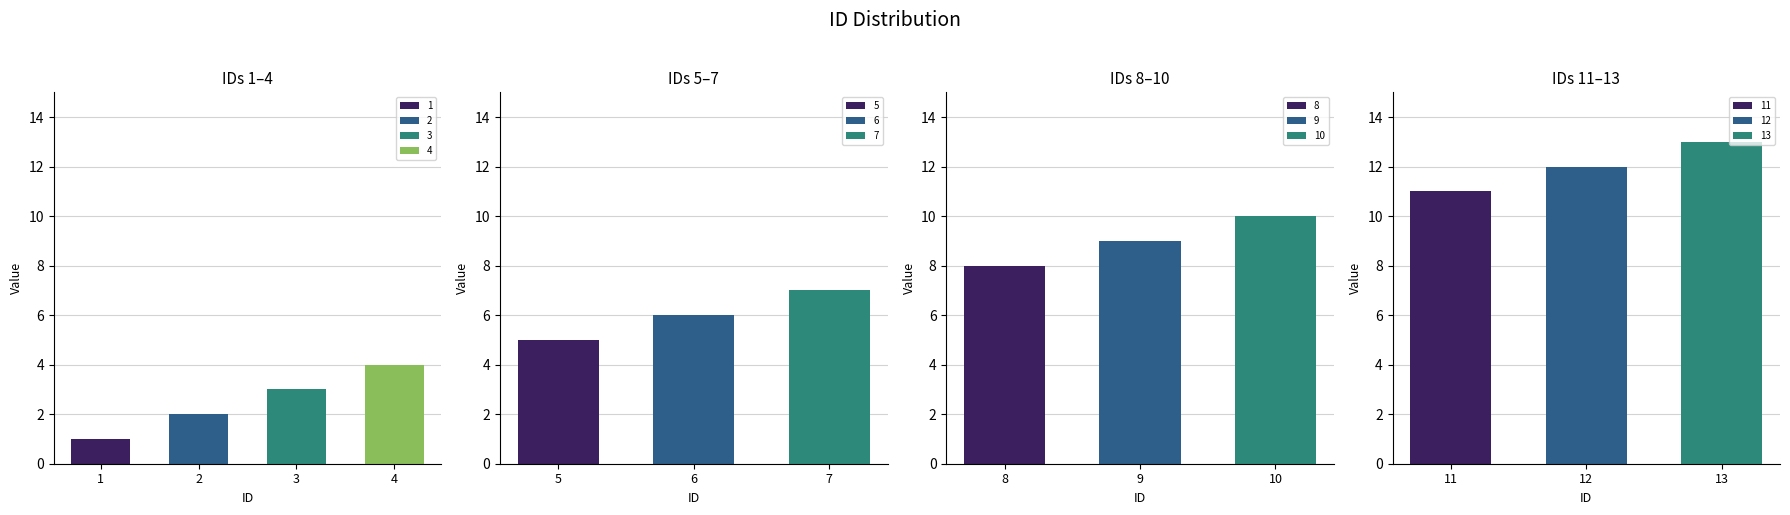

The chart shows a value of 5 at 8. True or false?

False